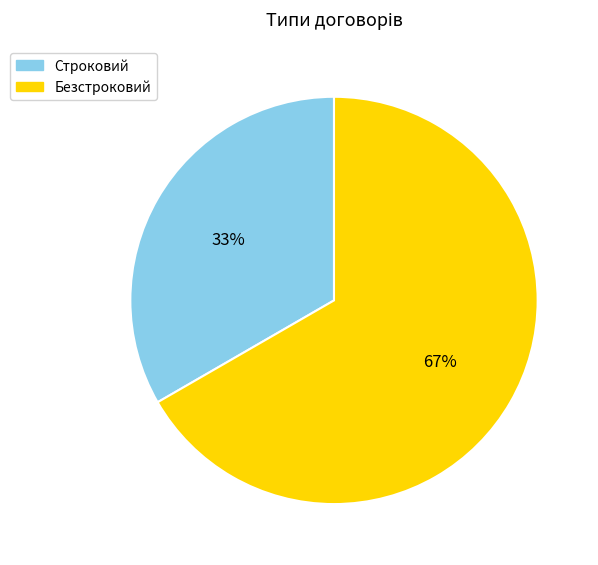

Is it true that Строковий is 21% of the pie?

False